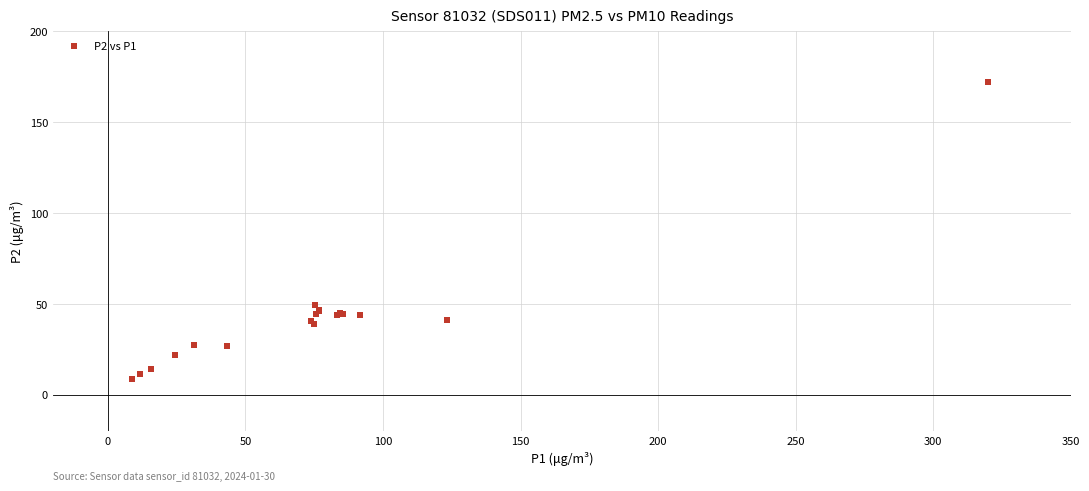

What Y value in the scatter plot is closest to 90?

49.3